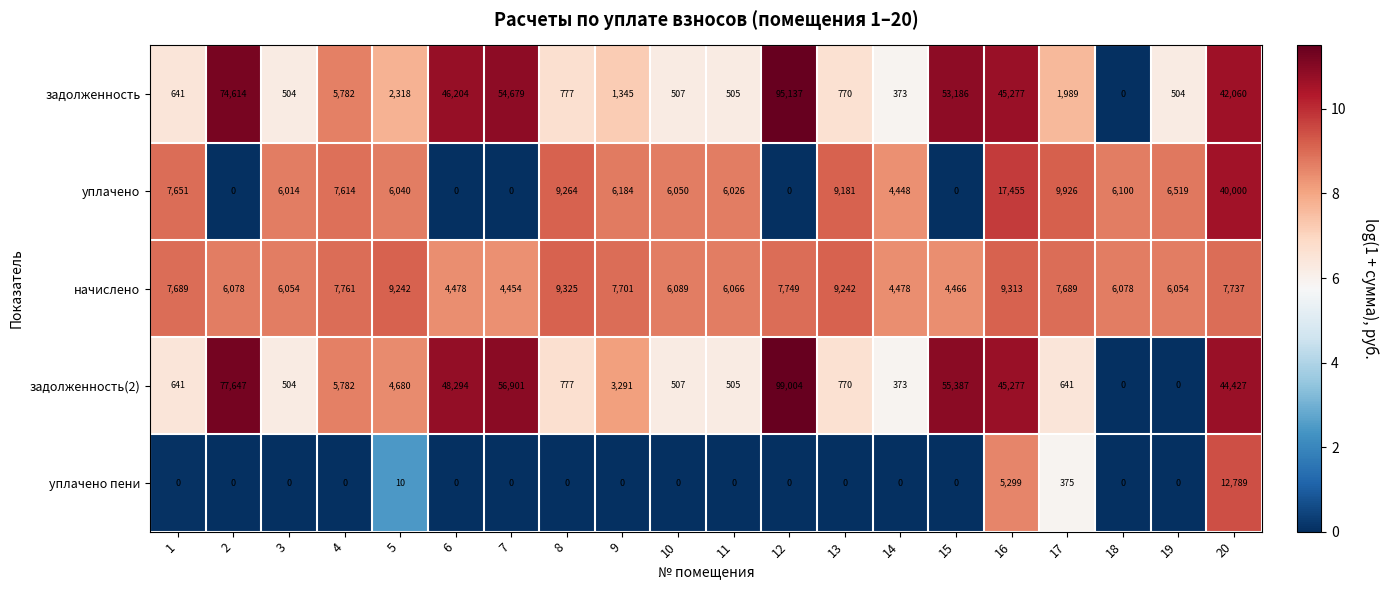

What is the sum of all уплачено values?

148472